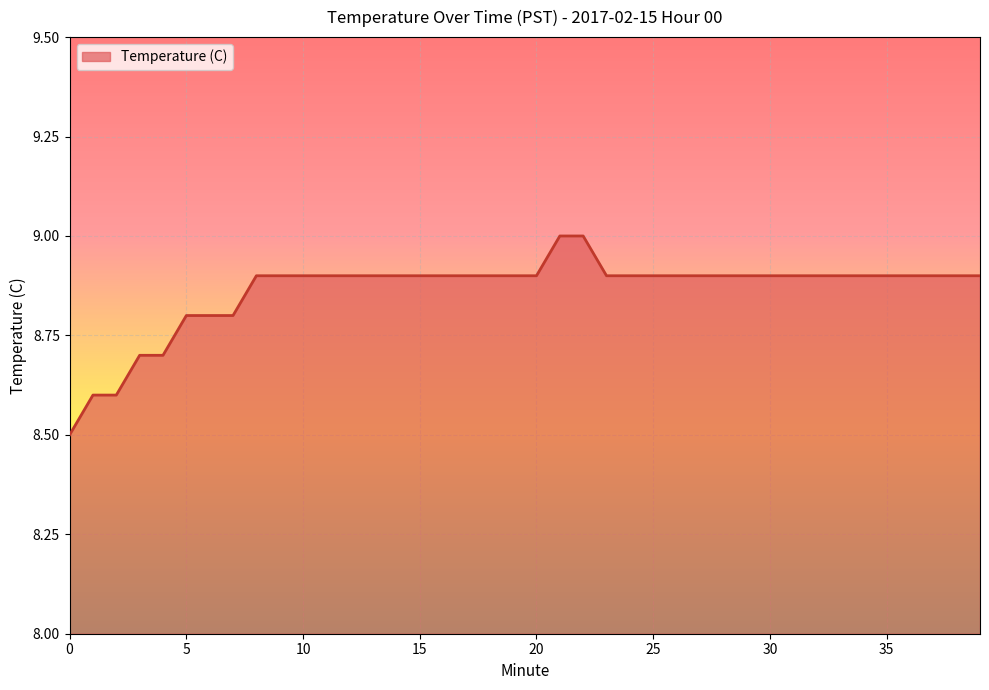

What is the difference between the maximum and minimum values?

0.5